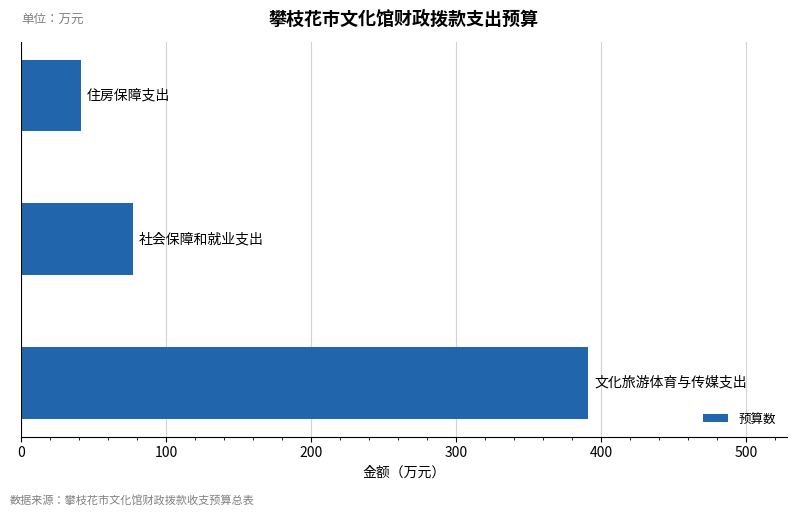

Reading bottom to top, what are all the values shown in this chart?

391.1	77.3	41.7